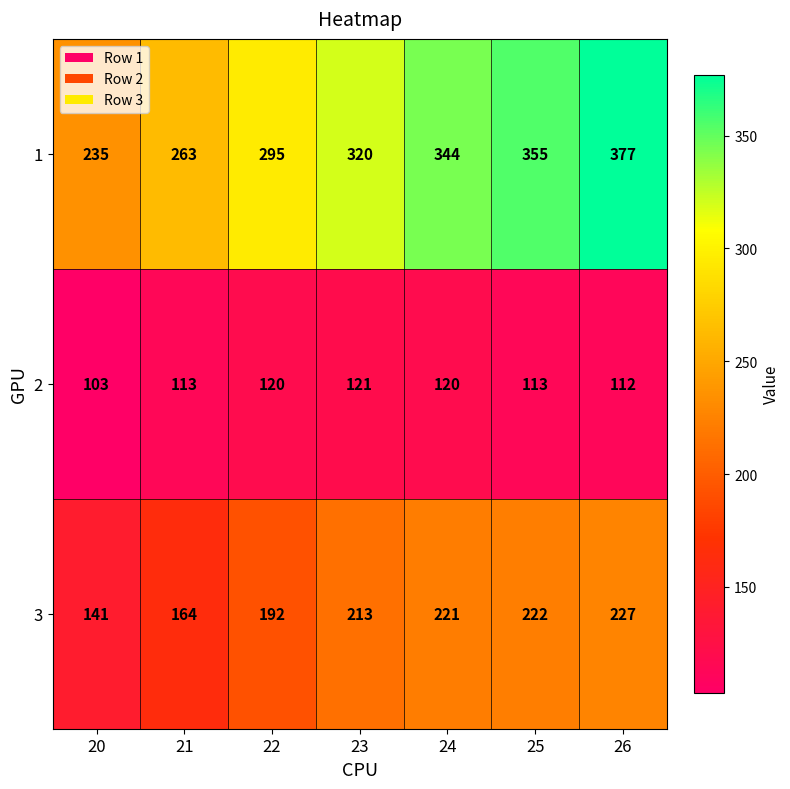

What is the difference between the highest and lowest values at 23?

199